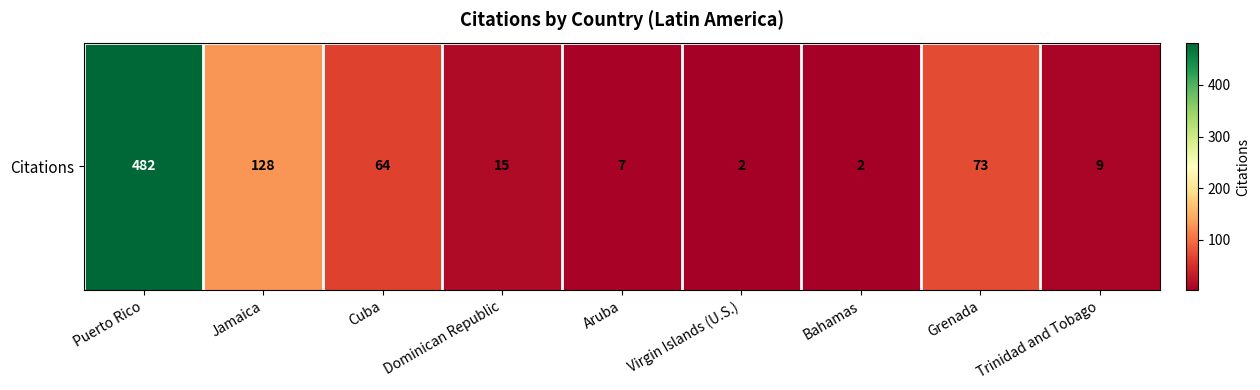

The value at Grenada is 106. True or false?

False